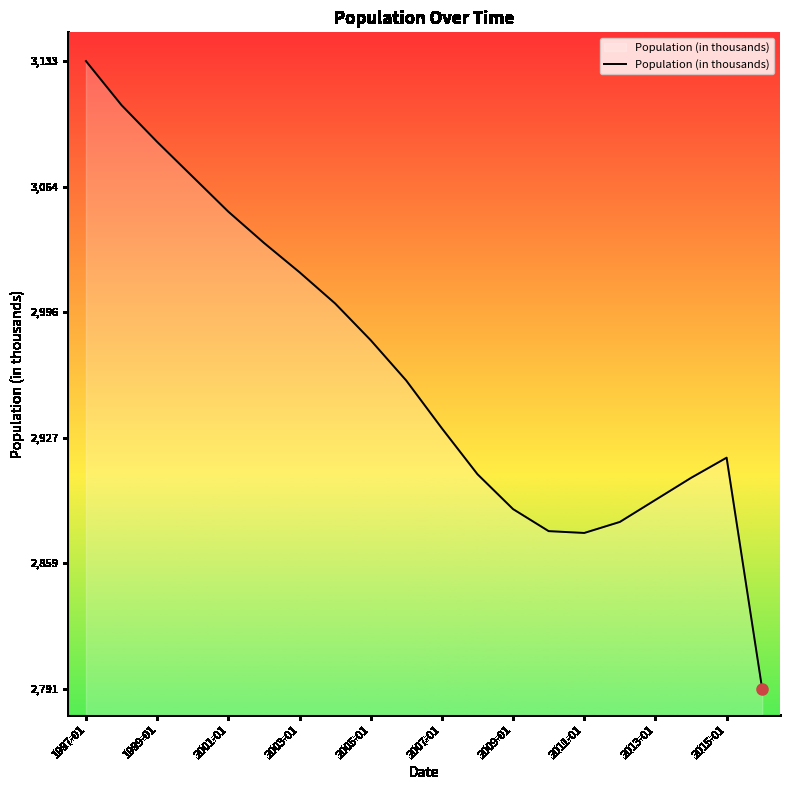

What is the difference between the maximum and minimum values?

342